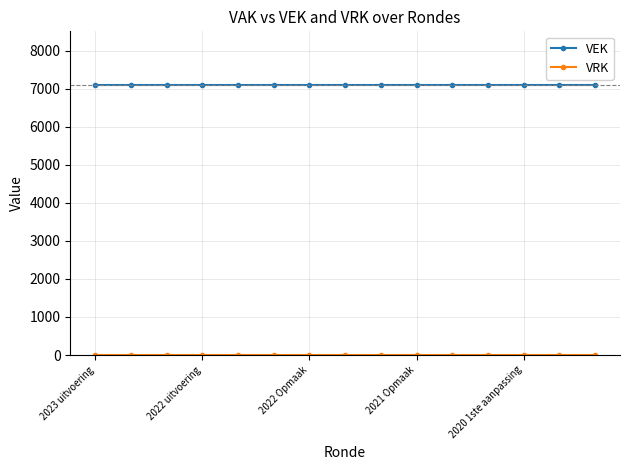

At how many categories does at least one series exceed 2619?

15